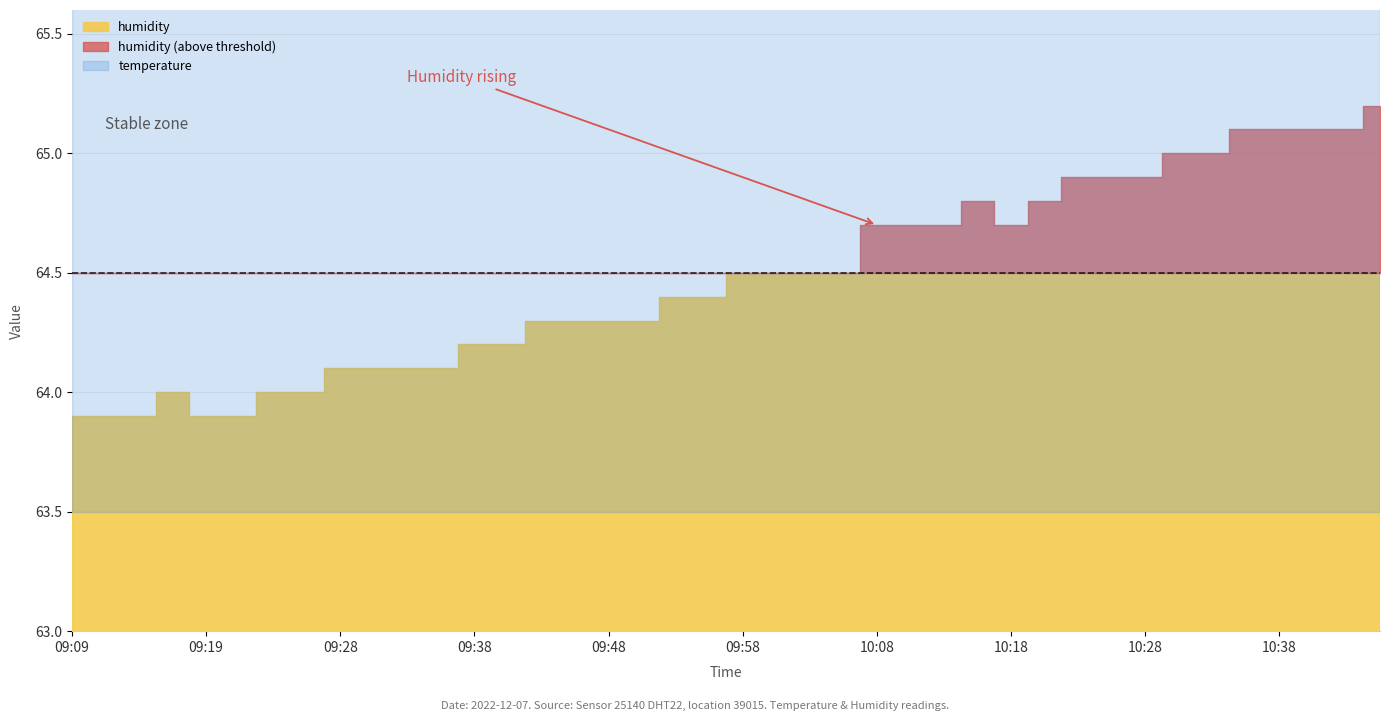

How many lines are shown in the chart?

2